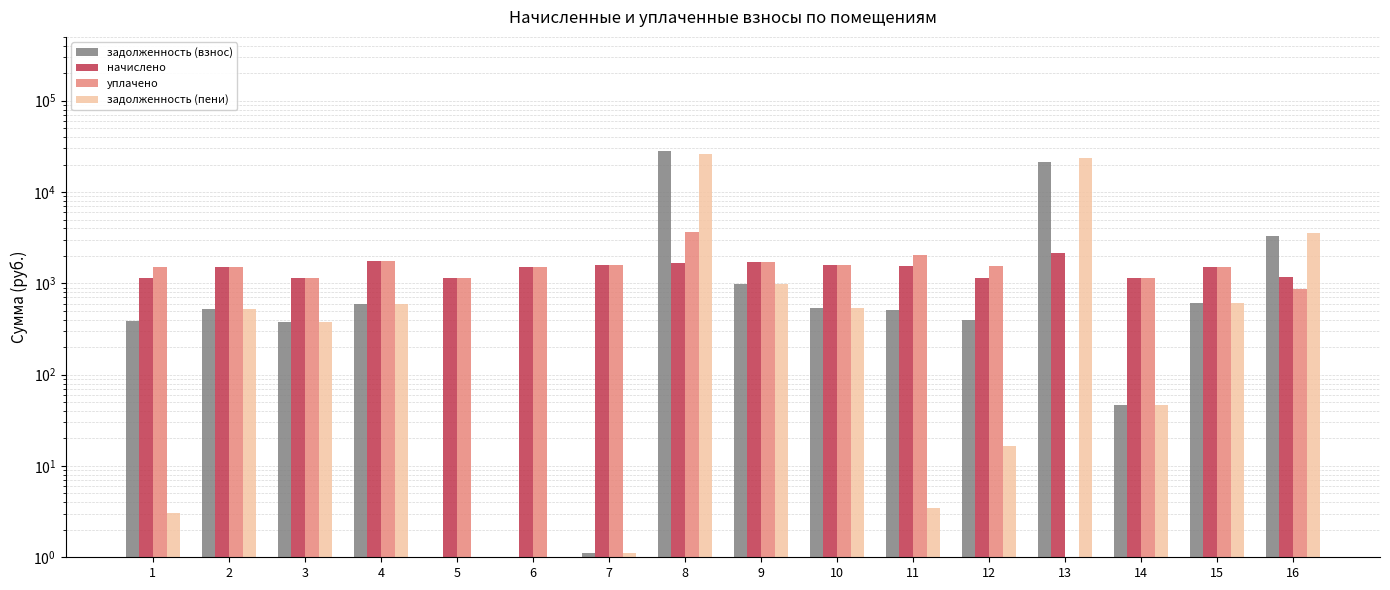

The value of задолженность (взнос) at 2 is 517.2. True or false?

True